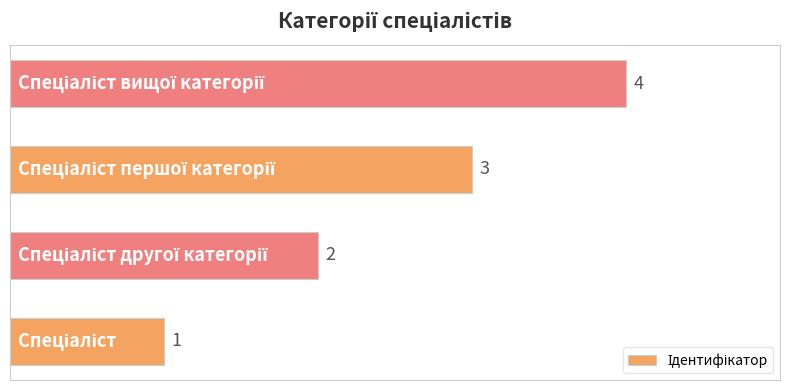

What is the sum of all values?

10